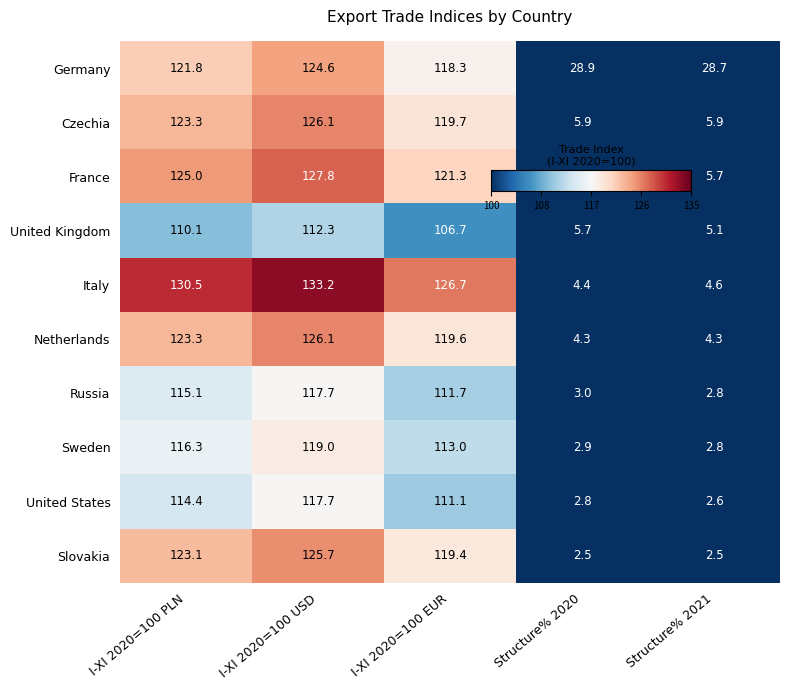

How many distinct data groups are displayed?

10